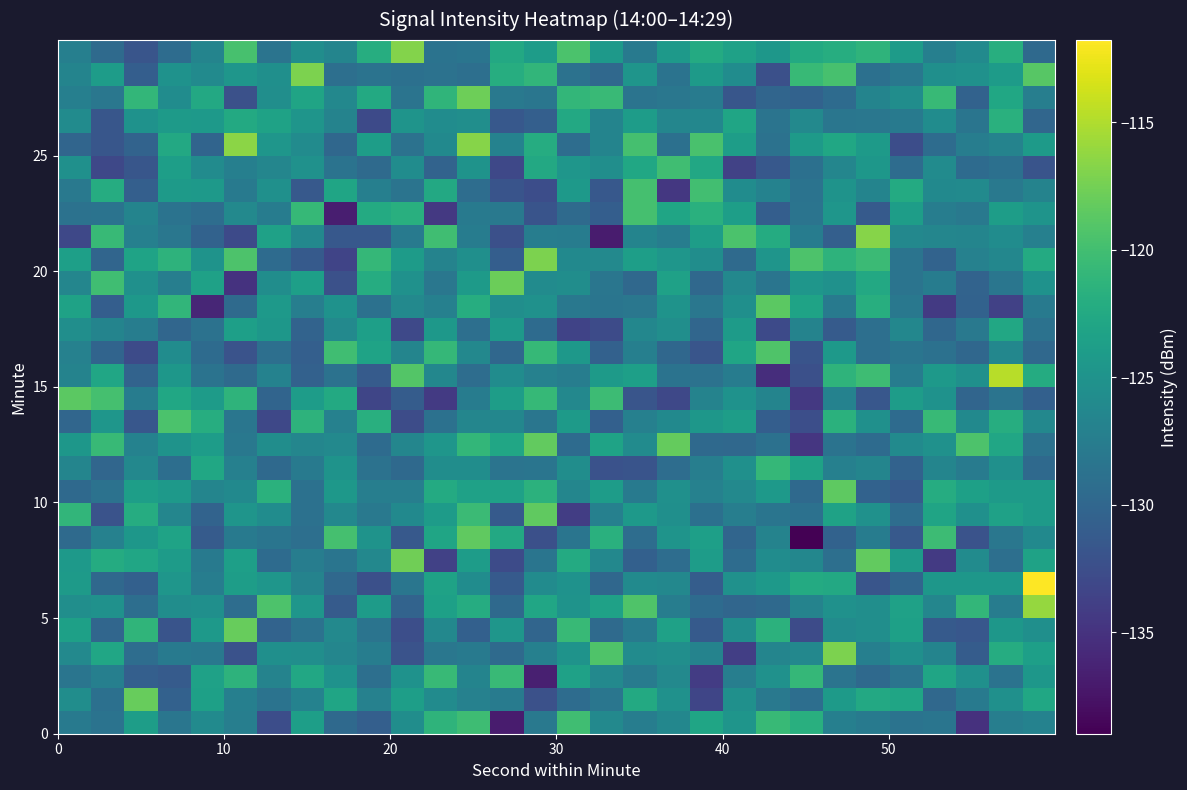

What is the minimum value shown in the chart?

-139.0